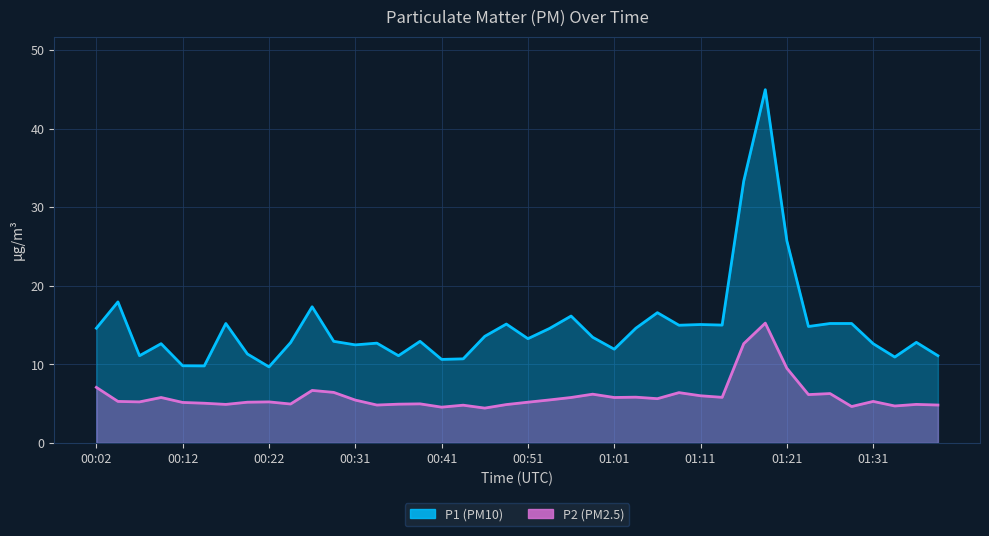

List the series in order of their peak value, highest first.

P1, P2